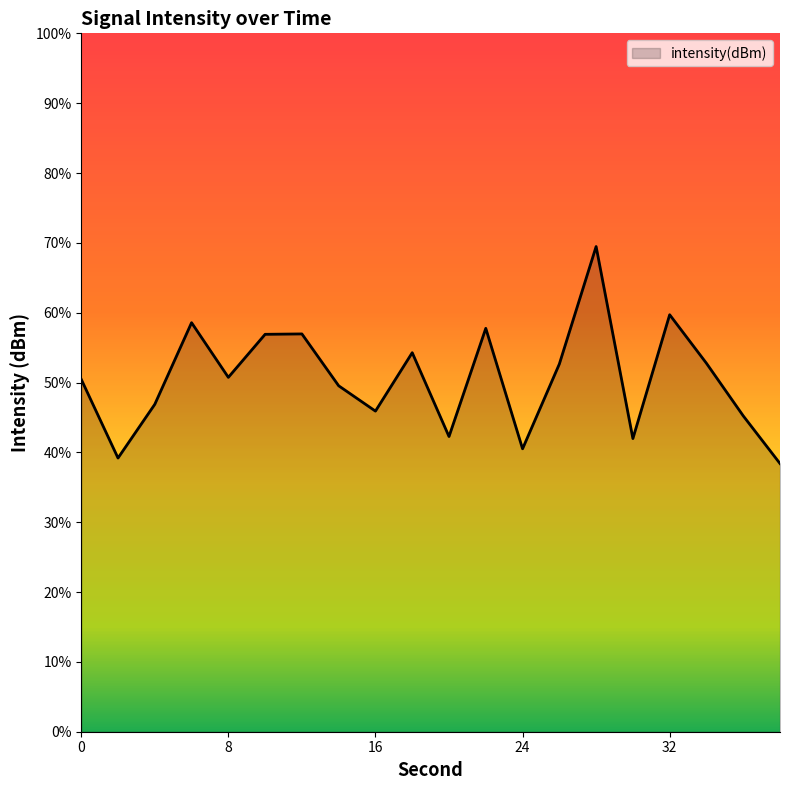

At which category does the data reach its first local peak?

6